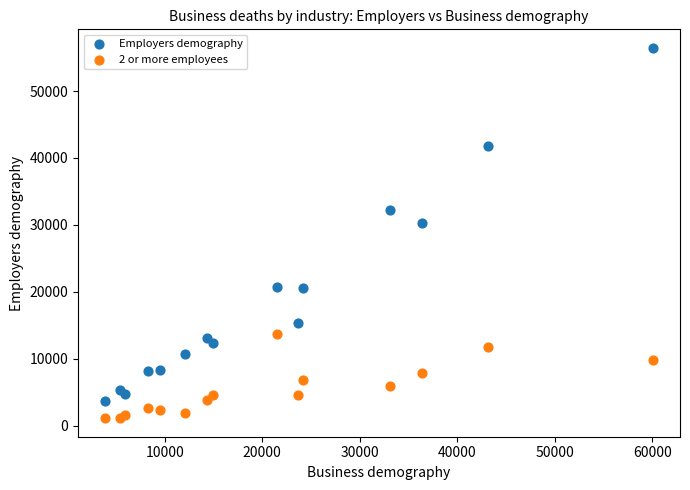

Which series contains the lowest Y value?

2 or more employees